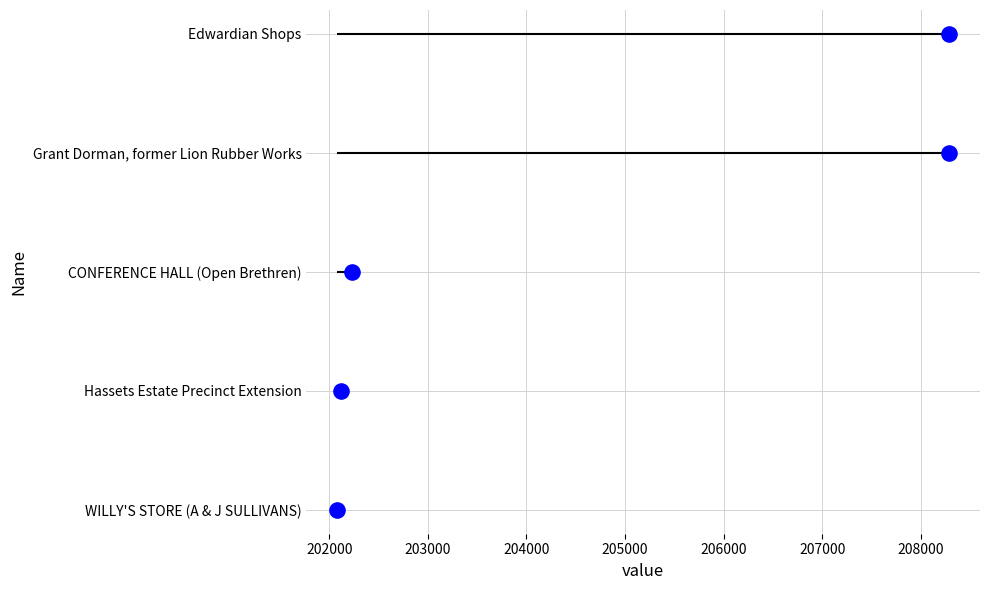

Which has a higher value, 202000 or 205000?

205000